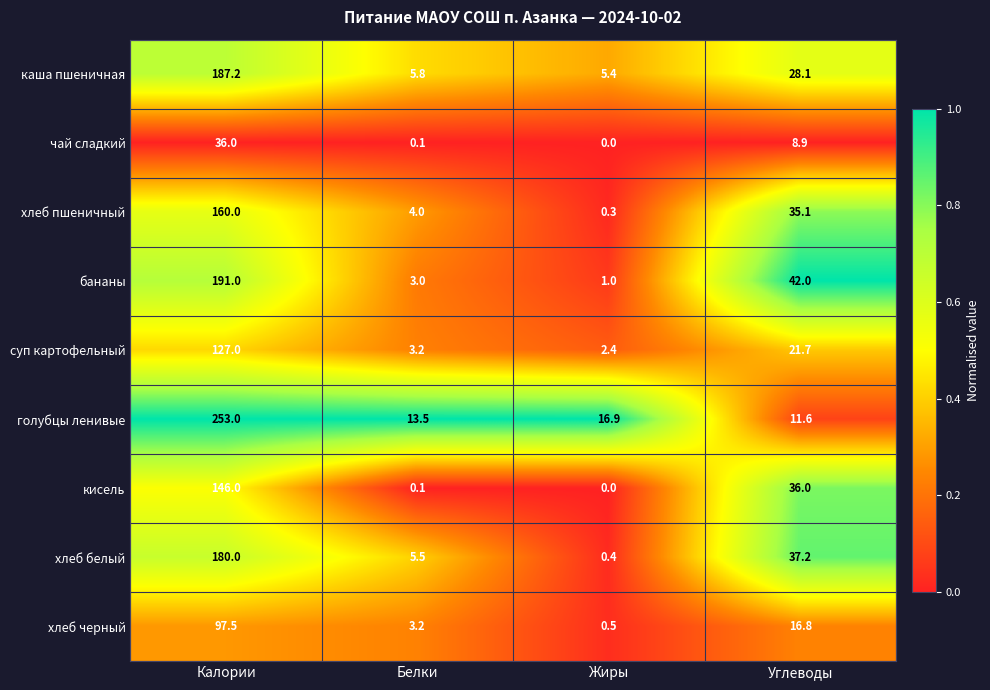

At which category does the chart reach its peak across all series?

Калории